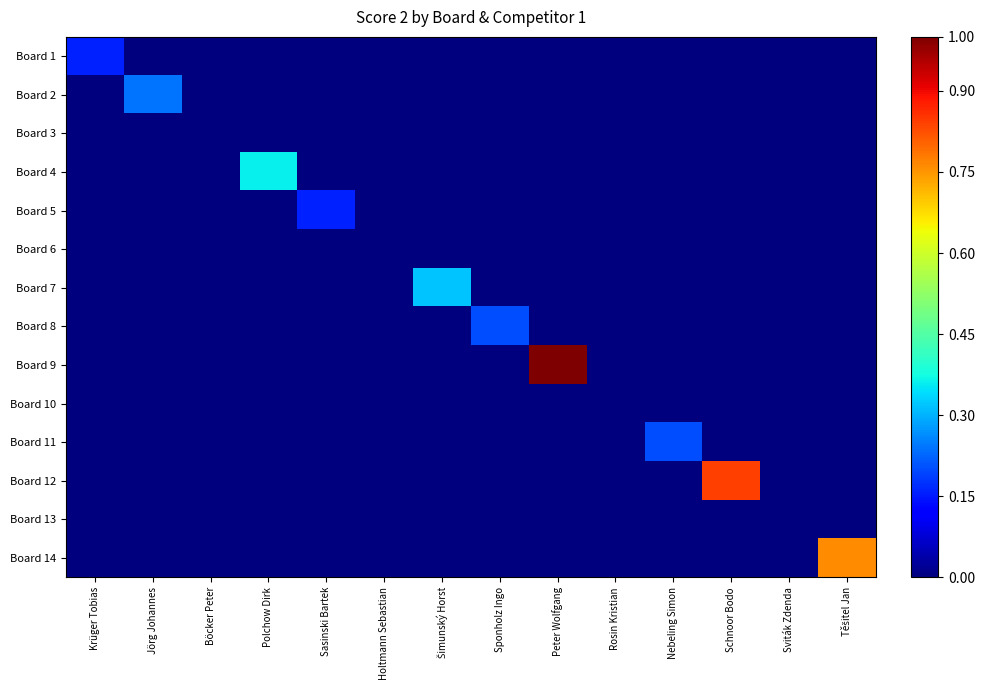

Reading left to right, transcribe all the data shown in this chart.

Board 1: Krüger Tobias=4	Jörg Johannes=0	Böcker Peter=0	Polchow Dirk=0	Sasinski Bartek=0	Holtmann Sebastian=0	Šimunský Horst=0	Sponholz Ingo=0	Peter Wolfgang=0	Rosin Kristian=0	Nebeling Simon=0	Schnoor Bodo=0	Sviták Zdenda=0	Těšitel Jan=0
Board 2: Krüger Tobias=0	Jörg Johannes=6	Böcker Peter=0	Polchow Dirk=0	Sasinski Bartek=0	Holtmann Sebastian=0	Šimunský Horst=0	Sponholz Ingo=0	Peter Wolfgang=0	Rosin Kristian=0	Nebeling Simon=0	Schnoor Bodo=0	Sviták Zdenda=0	Těšitel Jan=0
Board 3: Krüger Tobias=0	Jörg Johannes=0	Böcker Peter=0	Polchow Dirk=0	Sasinski Bartek=0	Holtmann Sebastian=0	Šimunský Horst=0	Sponholz Ingo=0	Peter Wolfgang=0	Rosin Kristian=0	Nebeling Simon=0	Schnoor Bodo=0	Sviták Zdenda=0	Těšitel Jan=0
Board 4: Krüger Tobias=0	Jörg Johannes=0	Böcker Peter=0	Polchow Dirk=9	Sasinski Bartek=0	Holtmann Sebastian=0	Šimunský Horst=0	Sponholz Ingo=0	Peter Wolfgang=0	Rosin Kristian=0	Nebeling Simon=0	Schnoor Bodo=0	Sviták Zdenda=0	Těšitel Jan=0
Board 5: Krüger Tobias=0	Jörg Johannes=0	Böcker Peter=0	Polchow Dirk=0	Sasinski Bartek=4	Holtmann Sebastian=0	Šimunský Horst=0	Sponholz Ingo=0	Peter Wolfgang=0	Rosin Kristian=0	Nebeling Simon=0	Schnoor Bodo=0	Sviták Zdenda=0	Těšitel Jan=0
Board 6: Krüger Tobias=0	Jörg Johannes=0	Böcker Peter=0	Polchow Dirk=0	Sasinski Bartek=0	Holtmann Sebastian=0	Šimunský Horst=0	Sponholz Ingo=0	Peter Wolfgang=0	Rosin Kristian=0	Nebeling Simon=0	Schnoor Bodo=0	Sviták Zdenda=0	Těšitel Jan=0
Board 7: Krüger Tobias=0	Jörg Johannes=0	Böcker Peter=0	Polchow Dirk=0	Sasinski Bartek=0	Holtmann Sebastian=0	Šimunský Horst=8	Sponholz Ingo=0	Peter Wolfgang=0	Rosin Kristian=0	Nebeling Simon=0	Schnoor Bodo=0	Sviták Zdenda=0	Těšitel Jan=0
Board 8: Krüger Tobias=0	Jörg Johannes=0	Böcker Peter=0	Polchow Dirk=0	Sasinski Bartek=0	Holtmann Sebastian=0	Šimunský Horst=0	Sponholz Ingo=5	Peter Wolfgang=0	Rosin Kristian=0	Nebeling Simon=0	Schnoor Bodo=0	Sviták Zdenda=0	Těšitel Jan=0
Board 9: Krüger Tobias=0	Jörg Johannes=0	Böcker Peter=0	Polchow Dirk=0	Sasinski Bartek=0	Holtmann Sebastian=0	Šimunský Horst=0	Sponholz Ingo=0	Peter Wolfgang=25	Rosin Kristian=0	Nebeling Simon=0	Schnoor Bodo=0	Sviták Zdenda=0	Těšitel Jan=0
Board 10: Krüger Tobias=0	Jörg Johannes=0	Böcker Peter=0	Polchow Dirk=0	Sasinski Bartek=0	Holtmann Sebastian=0	Šimunský Horst=0	Sponholz Ingo=0	Peter Wolfgang=0	Rosin Kristian=0	Nebeling Simon=0	Schnoor Bodo=0	Sviták Zdenda=0	Těšitel Jan=0
Board 11: Krüger Tobias=0	Jörg Johannes=0	Böcker Peter=0	Polchow Dirk=0	Sasinski Bartek=0	Holtmann Sebastian=0	Šimunský Horst=0	Sponholz Ingo=0	Peter Wolfgang=0	Rosin Kristian=0	Nebeling Simon=5	Schnoor Bodo=0	Sviták Zdenda=0	Těšitel Jan=0
Board 12: Krüger Tobias=0	Jörg Johannes=0	Böcker Peter=0	Polchow Dirk=0	Sasinski Bartek=0	Holtmann Sebastian=0	Šimunský Horst=0	Sponholz Ingo=0	Peter Wolfgang=0	Rosin Kristian=0	Nebeling Simon=0	Schnoor Bodo=21	Sviták Zdenda=0	Těšitel Jan=0
Board 13: Krüger Tobias=0	Jörg Johannes=0	Böcker Peter=0	Polchow Dirk=0	Sasinski Bartek=0	Holtmann Sebastian=0	Šimunský Horst=0	Sponholz Ingo=0	Peter Wolfgang=0	Rosin Kristian=0	Nebeling Simon=0	Schnoor Bodo=0	Sviták Zdenda=0	Těšitel Jan=0
Board 14: Krüger Tobias=0	Jörg Johannes=0	Böcker Peter=0	Polchow Dirk=0	Sasinski Bartek=0	Holtmann Sebastian=0	Šimunský Horst=0	Sponholz Ingo=0	Peter Wolfgang=0	Rosin Kristian=0	Nebeling Simon=0	Schnoor Bodo=0	Sviták Zdenda=0	Těšitel Jan=19